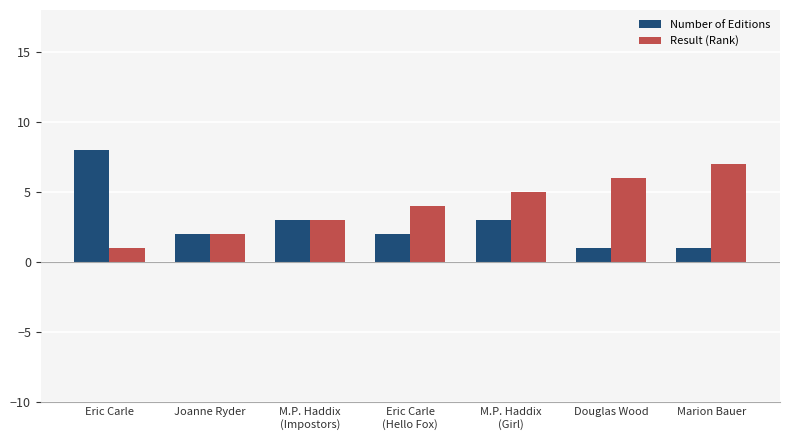

At which label does Result (Rank) reach its peak?

Marion Bauer